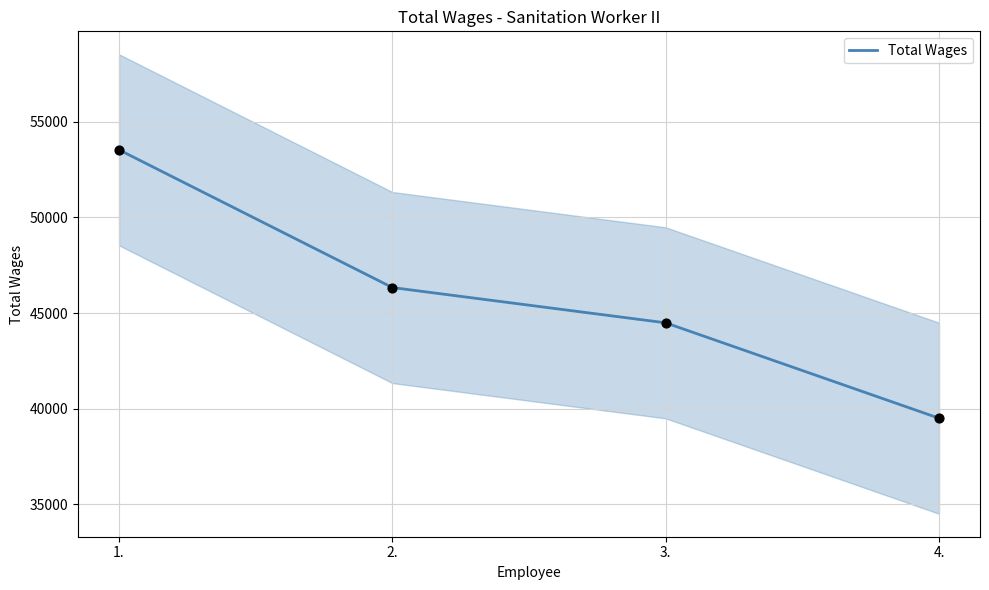

Between 2. and 3., which is larger?

2.